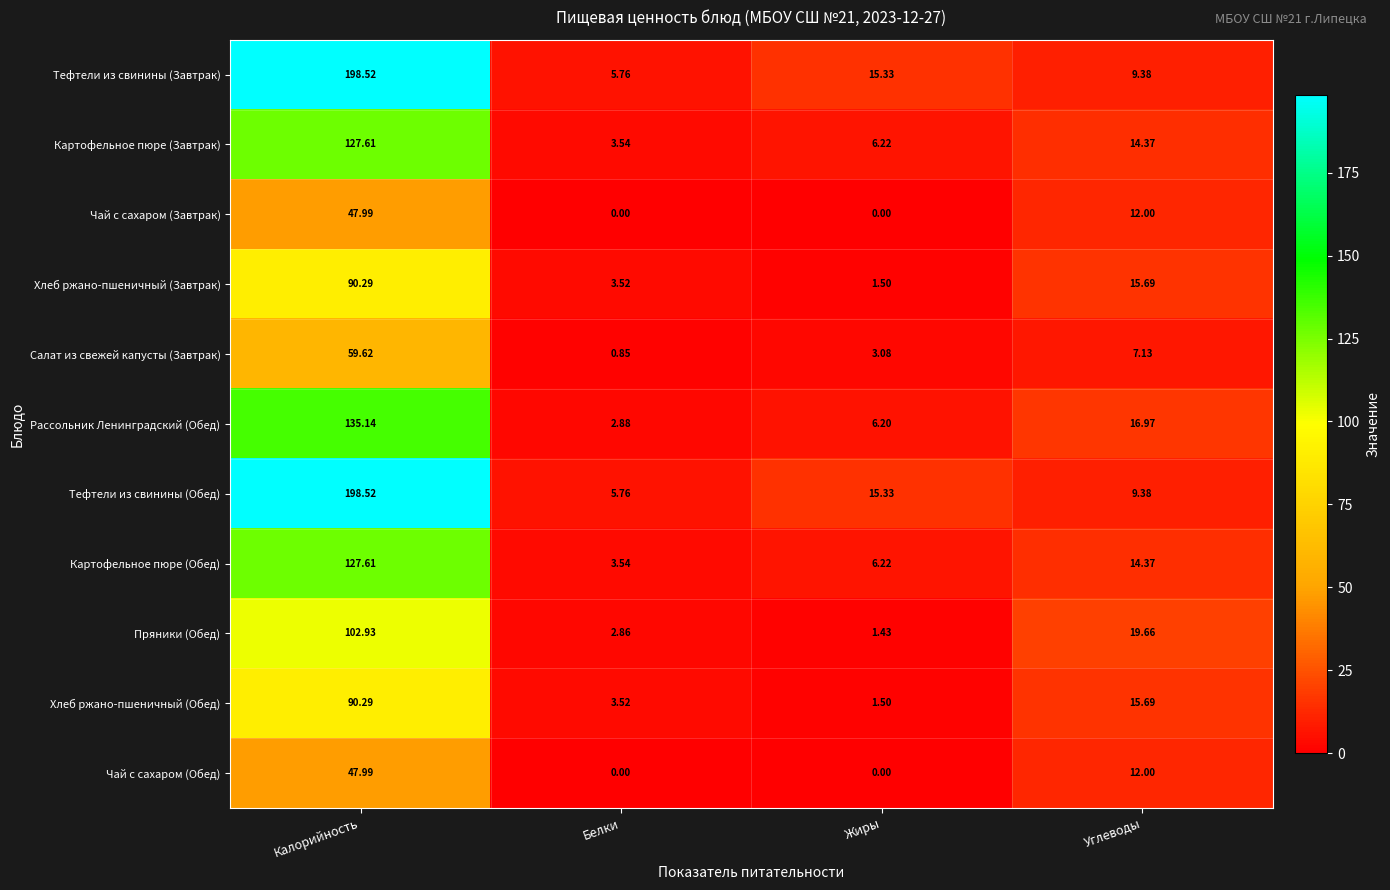

Which series changed the most between Жиры and Углеводы?

Пряники (Обед)